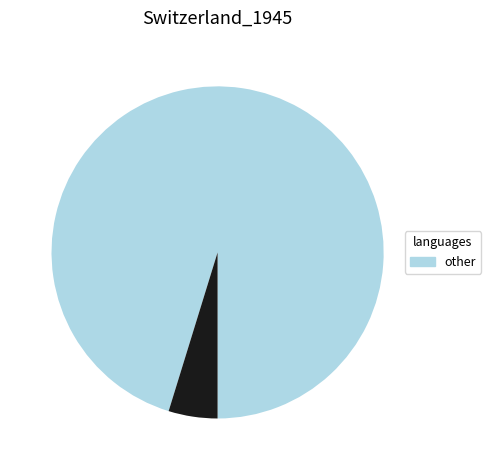

How many segments does this pie chart have?

2